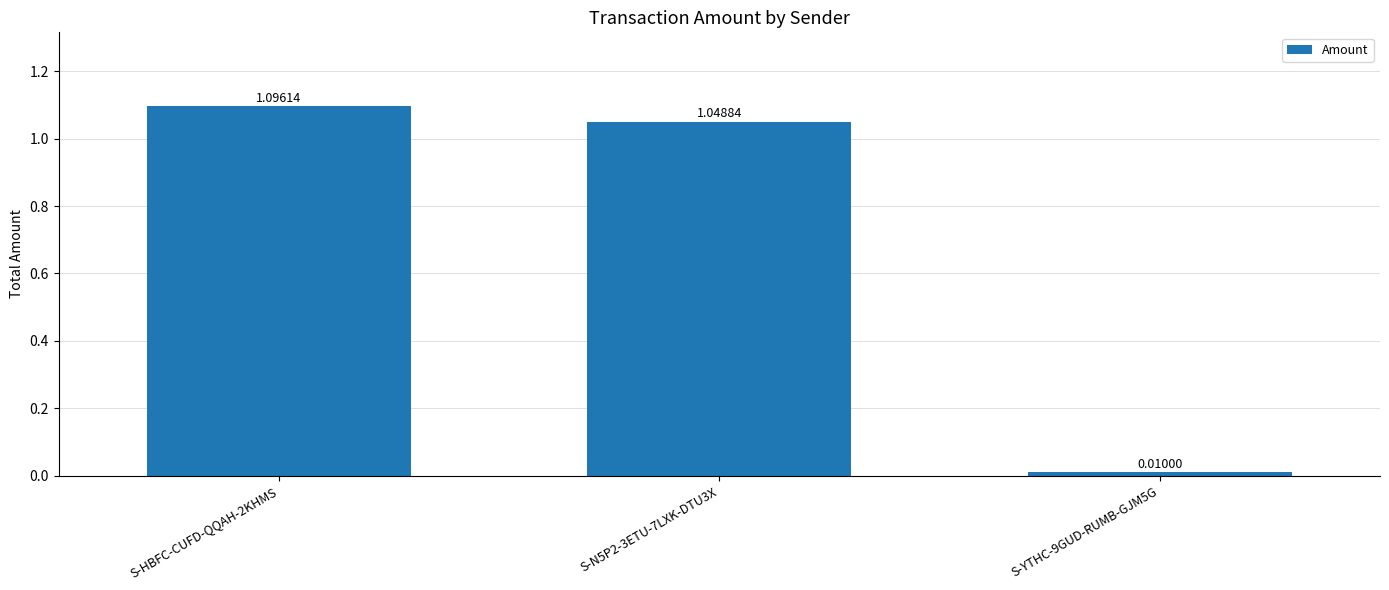

What is the difference between the values at S-HBFC-CUFD-QQAH-2KHMS and S-YTHC-9GUD-RUMB-GJM5G?

1.1